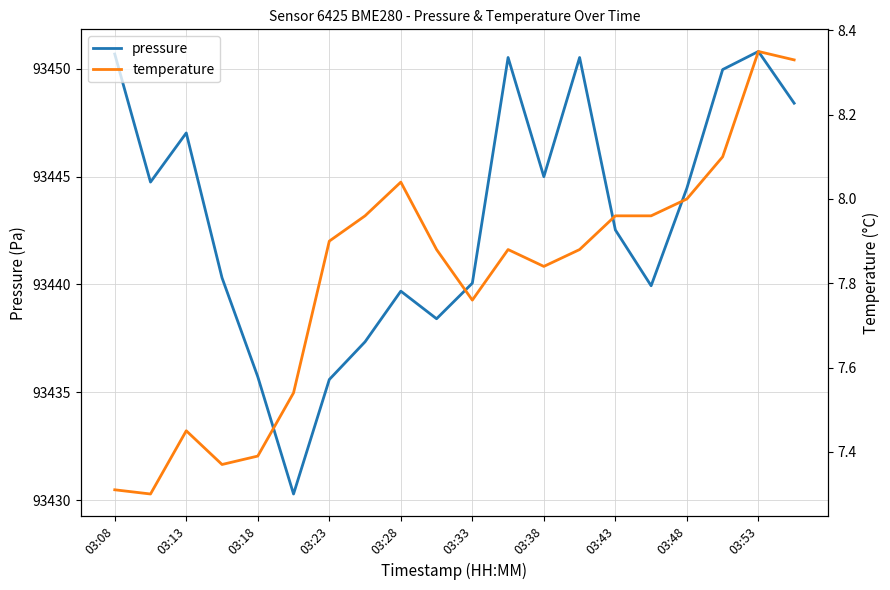

What is the lowest value of the pressure series?

93430.3